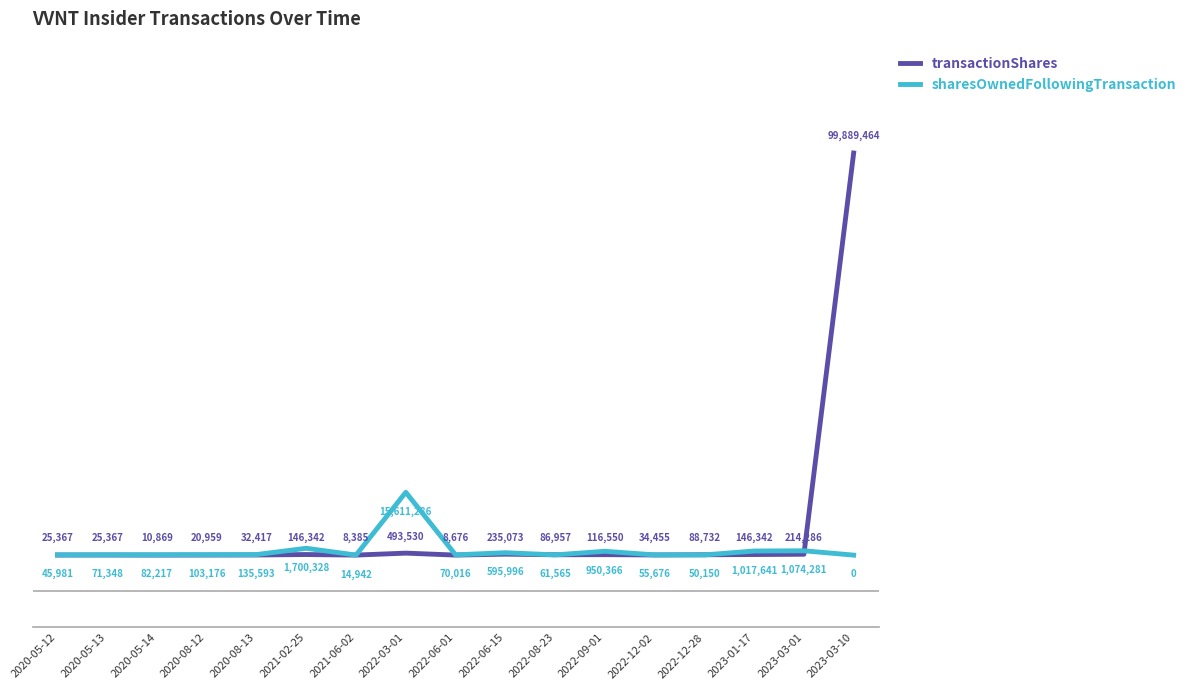

Reading left to right, transcribe all the data shown in this chart.

transactionShares: 25367	25367	10869	20959	32417	146342	8385	493530	8676	235073	86957	116550	34455	88732	146342	214286	99889464
sharesOwnedFollowingTransaction: 45981	71348	82217	103176	135593	1700328	14942	15611286	70016	595996	61565	950366	55676	50150	1017641	1074281	0